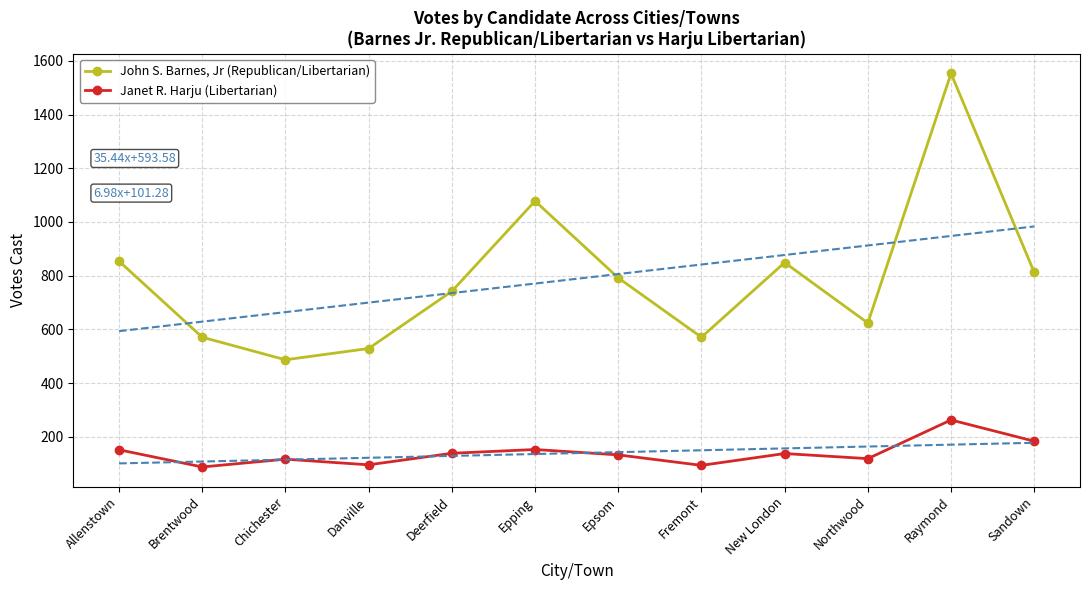

How many data points does each series have?

12